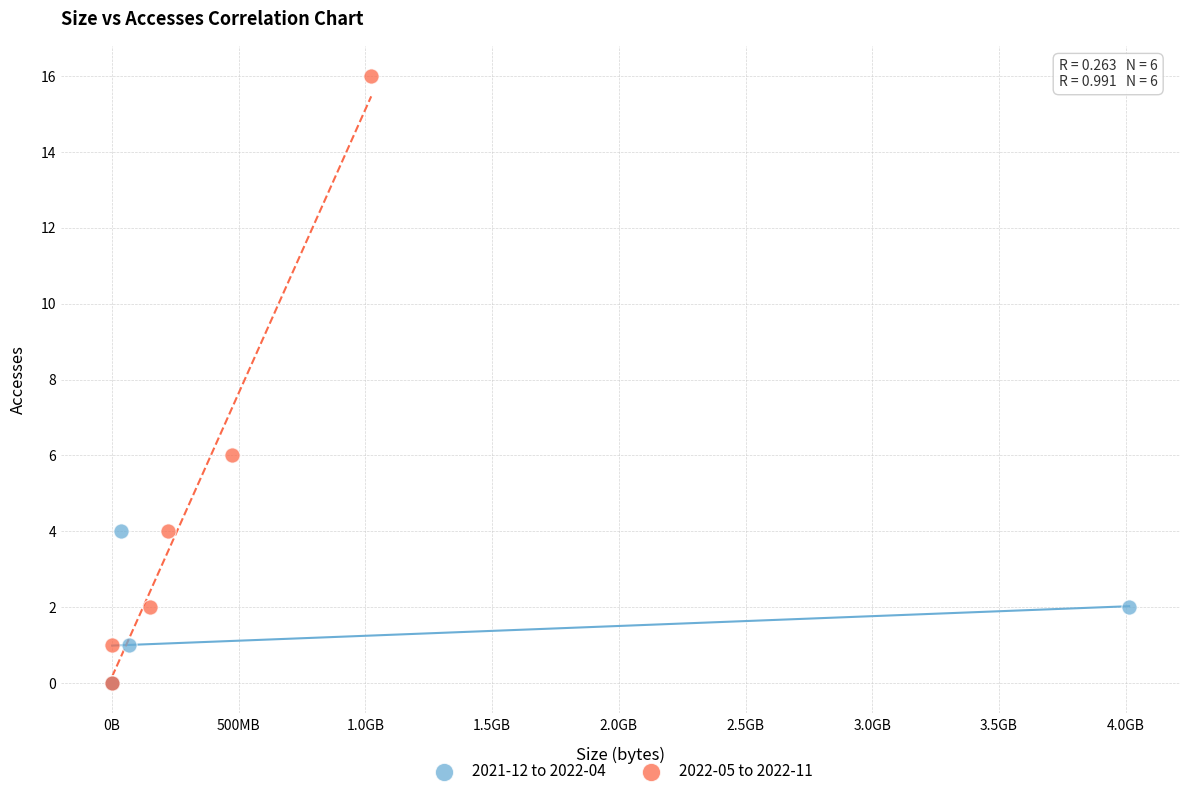

Which series has the largest Y range (max minus min)?

2022-05 to 2022-11